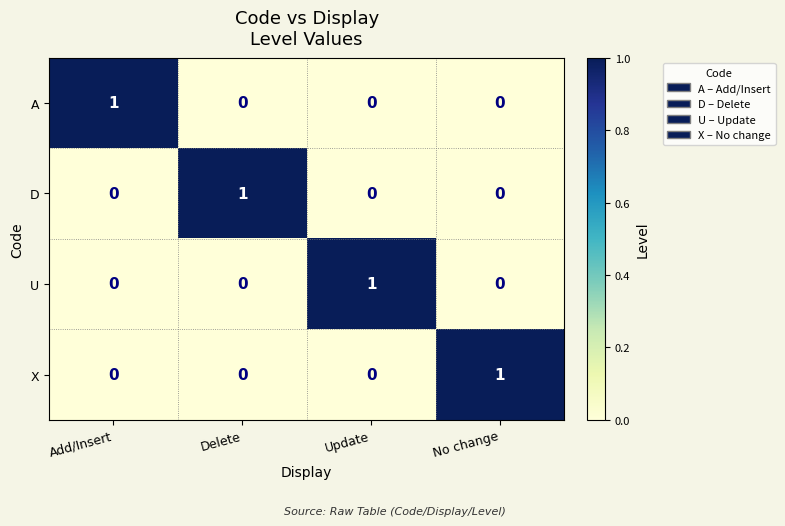

Count the U values in the range 0 to 1.

4